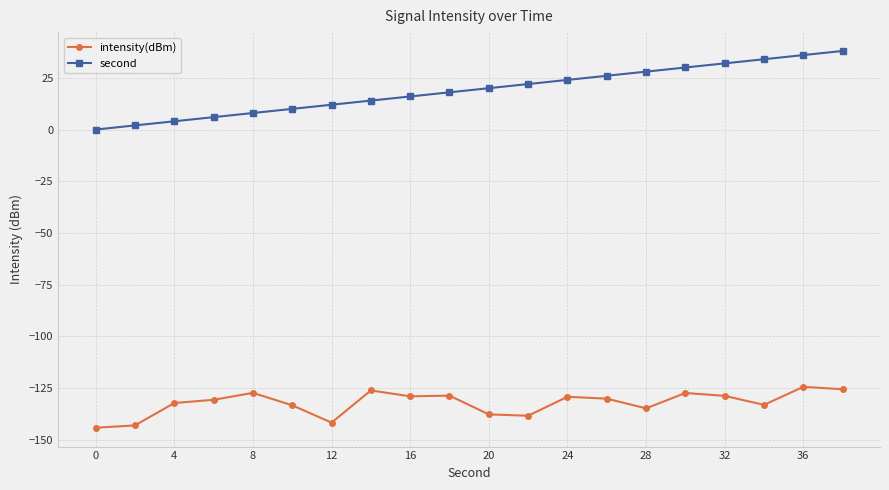

How many values in the intensity(dBm) series exceed -130?

9